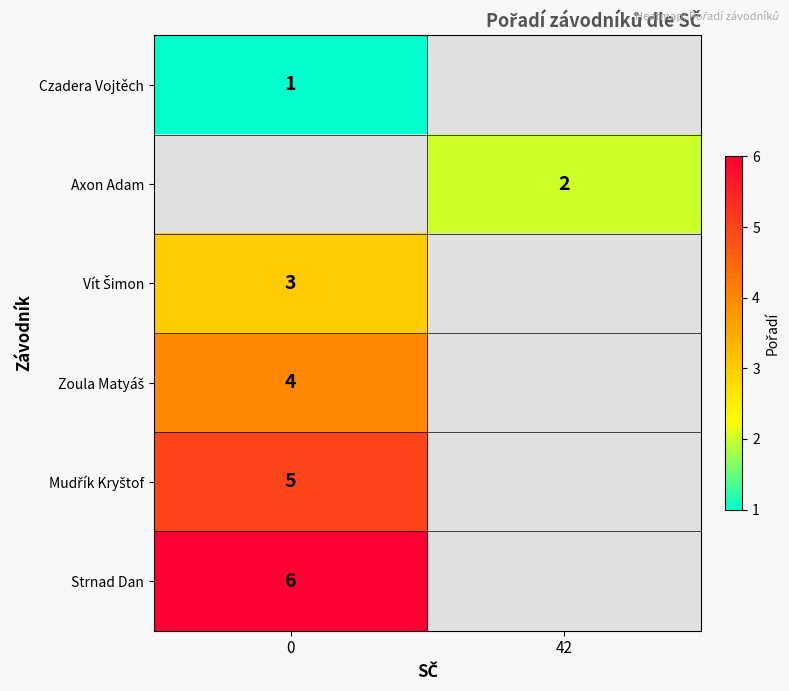

The value of Axon Adam at 42 is 3. True or false?

False